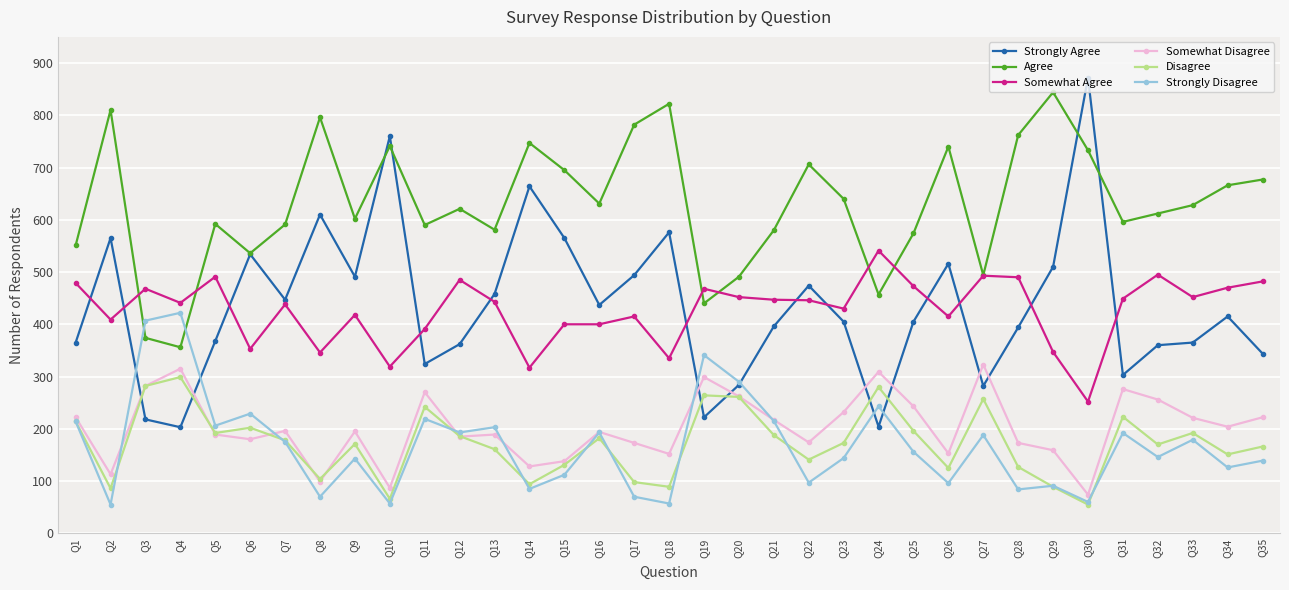

True or false: Agree and Strongly Disagree intersect in this chart.

True